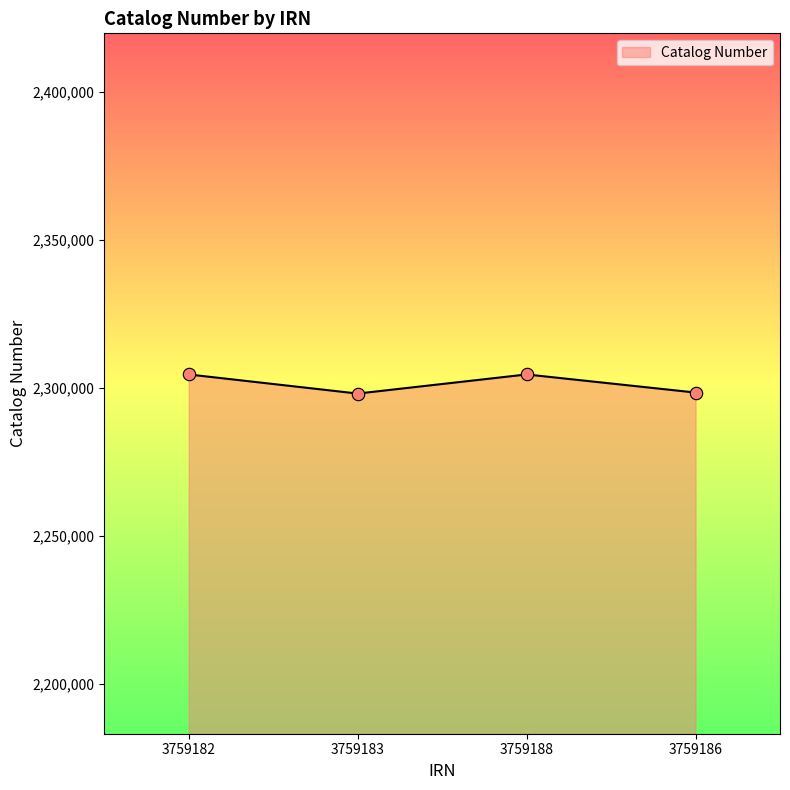

Approximately how many times larger is the value at 3759188 compared to 3759186?

1.0